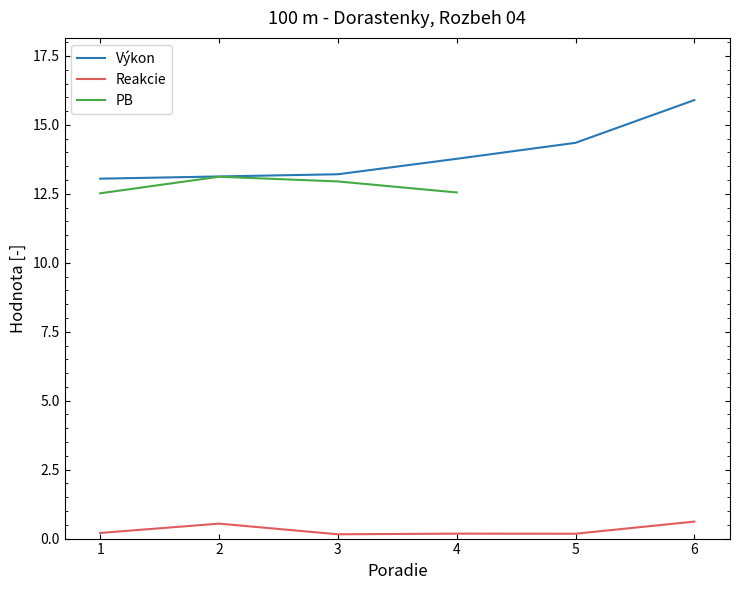

Which series has the largest total across all categories?

Výkon